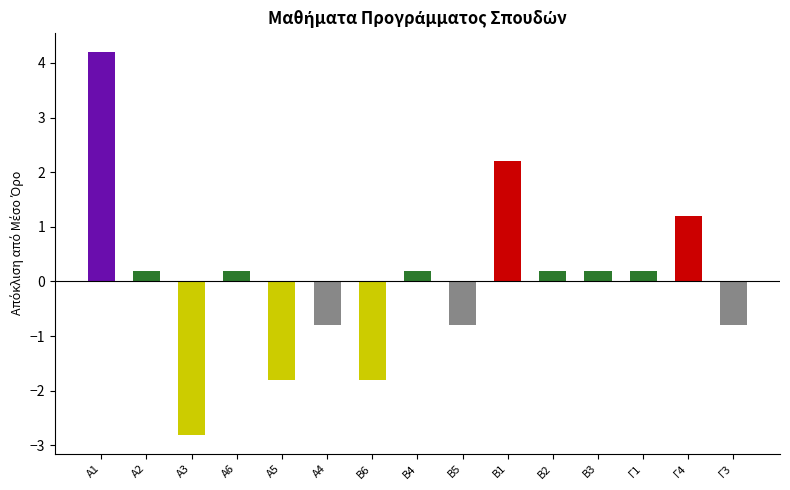

At which label does the data first exceed 0?

Α1